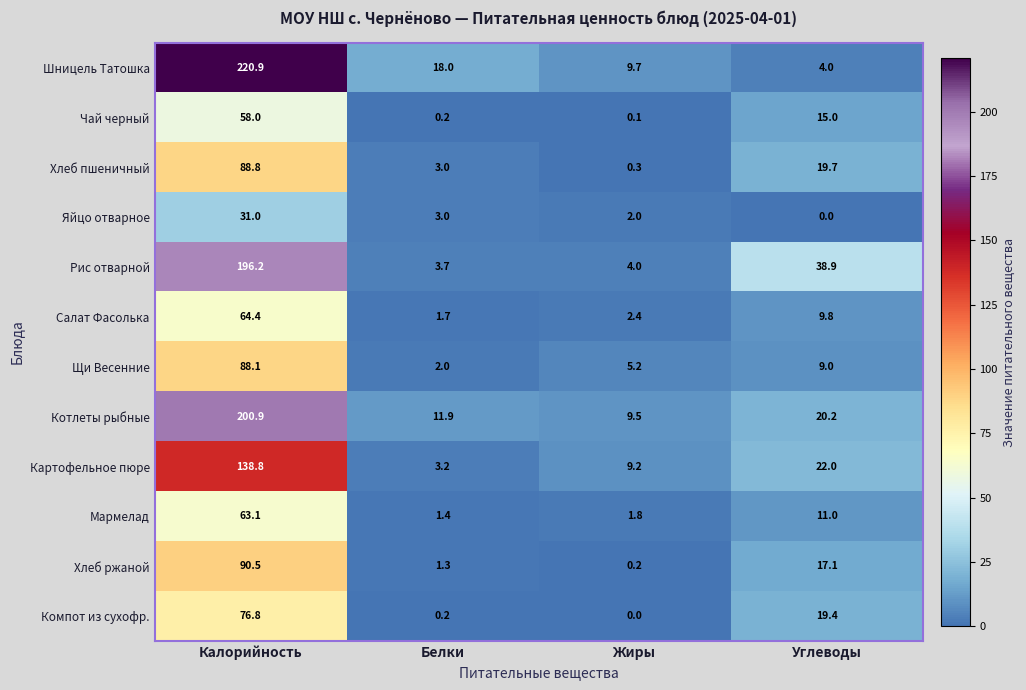

Which series changed the most between Калорийность and Белки?

Шницель Татошка